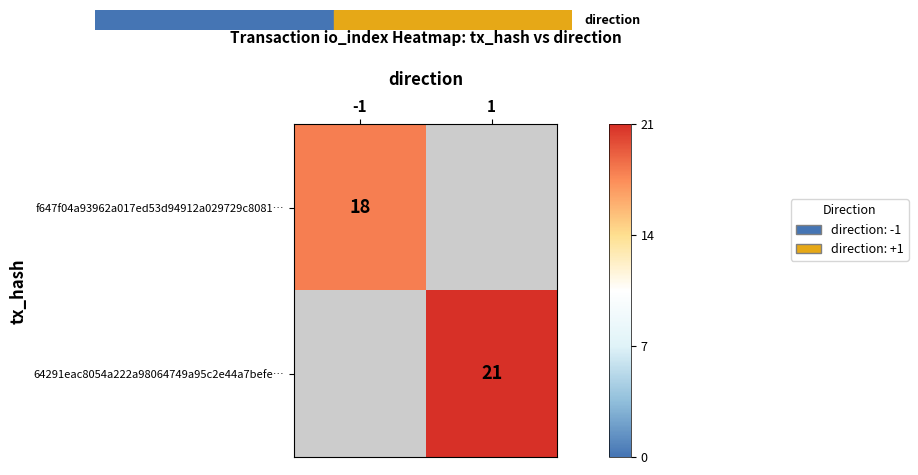

The 64291eac8054a222a98064749a95c2e44a7befe… series shows 21.0 at 1. True or false?

True